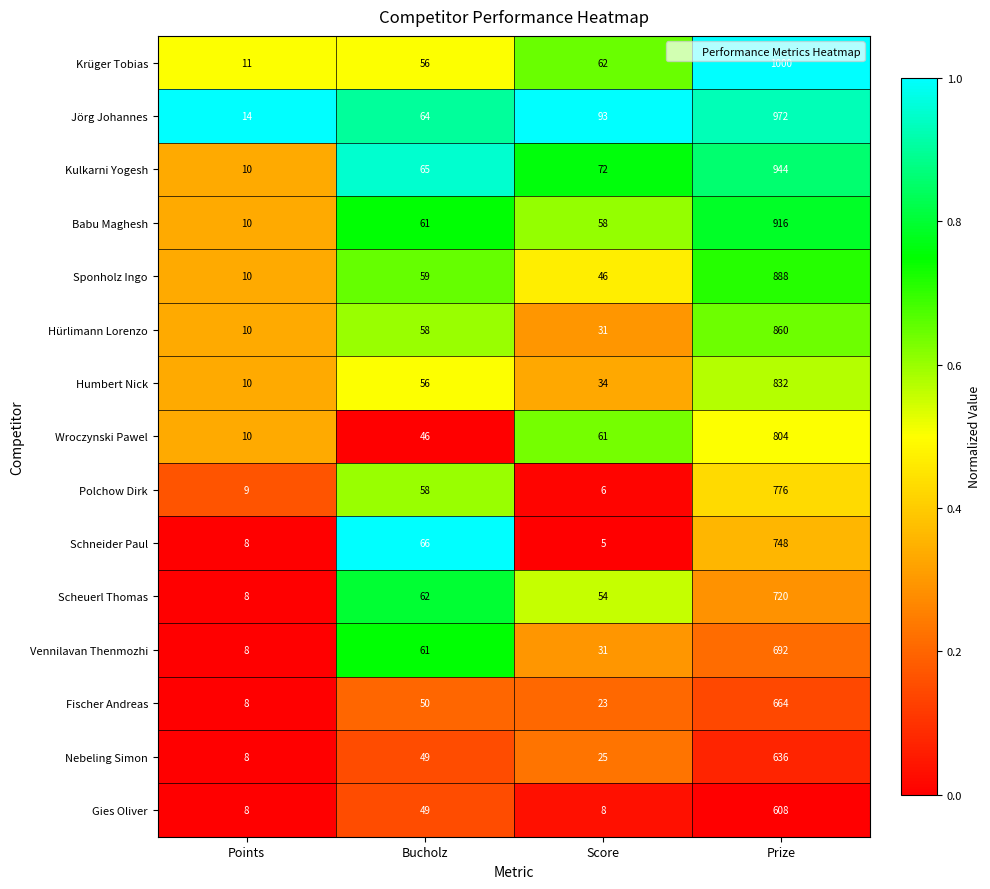

Which series changed the most between Points and Prize?

Krüger Tobias